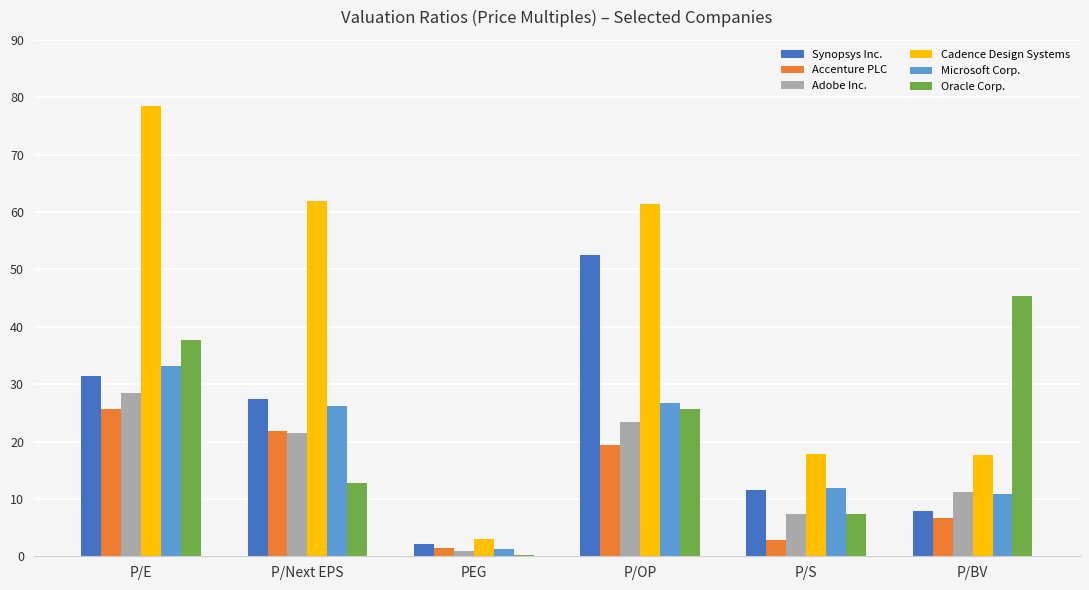

What is the total value across all series at P/BV?

99.7